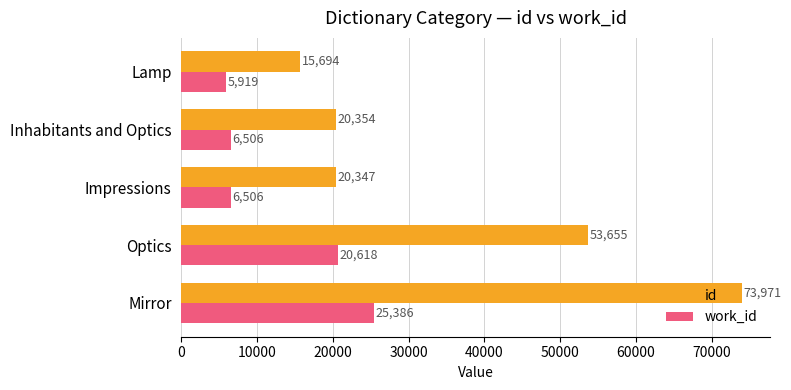

What is the difference between the highest and lowest values at Mirror?

48585